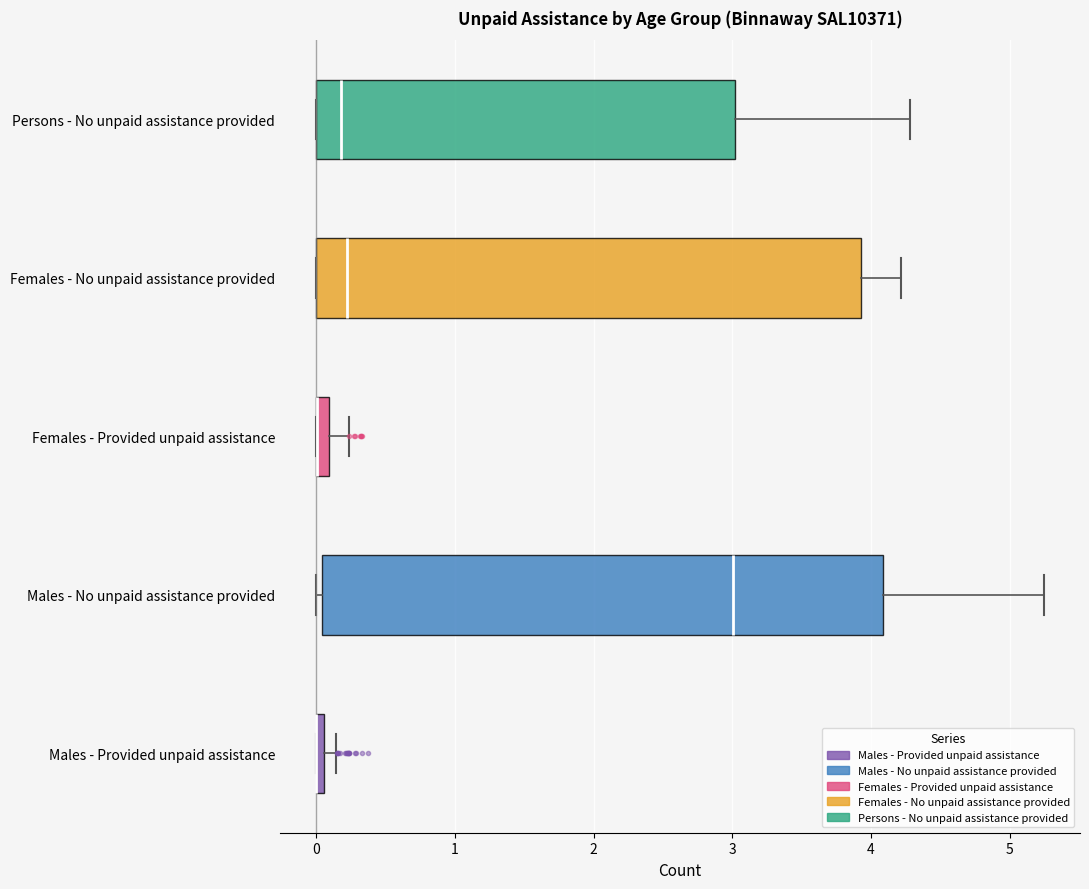

Where is the right edge of the box for Persons - No unpaid assistance provided on the x-axis? The values are not printed on the chart, so give them approximately, as read against the axis.

3.0